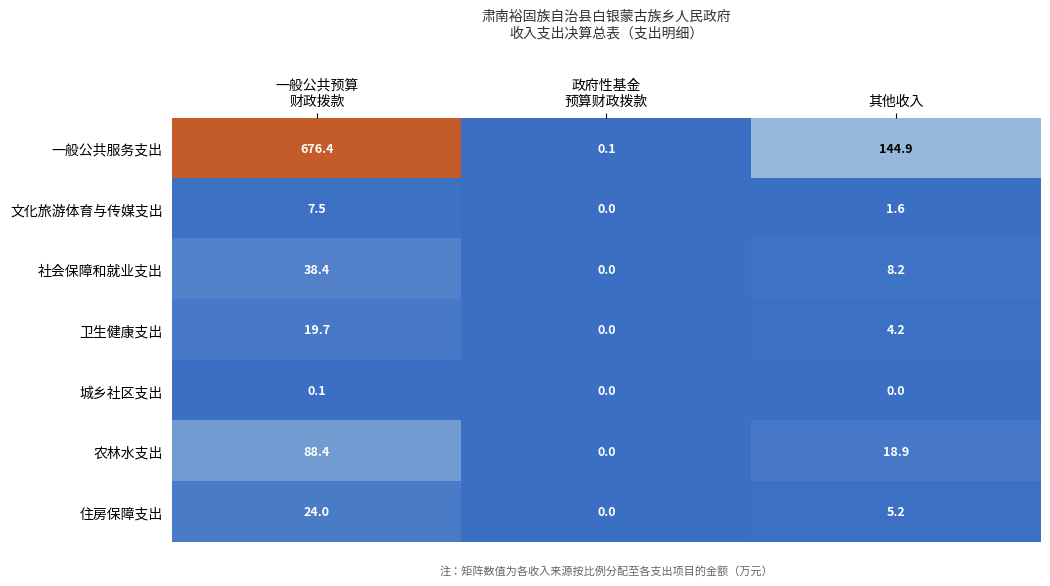

At which label is 卫生健康支出 closest to 9?

其他收入